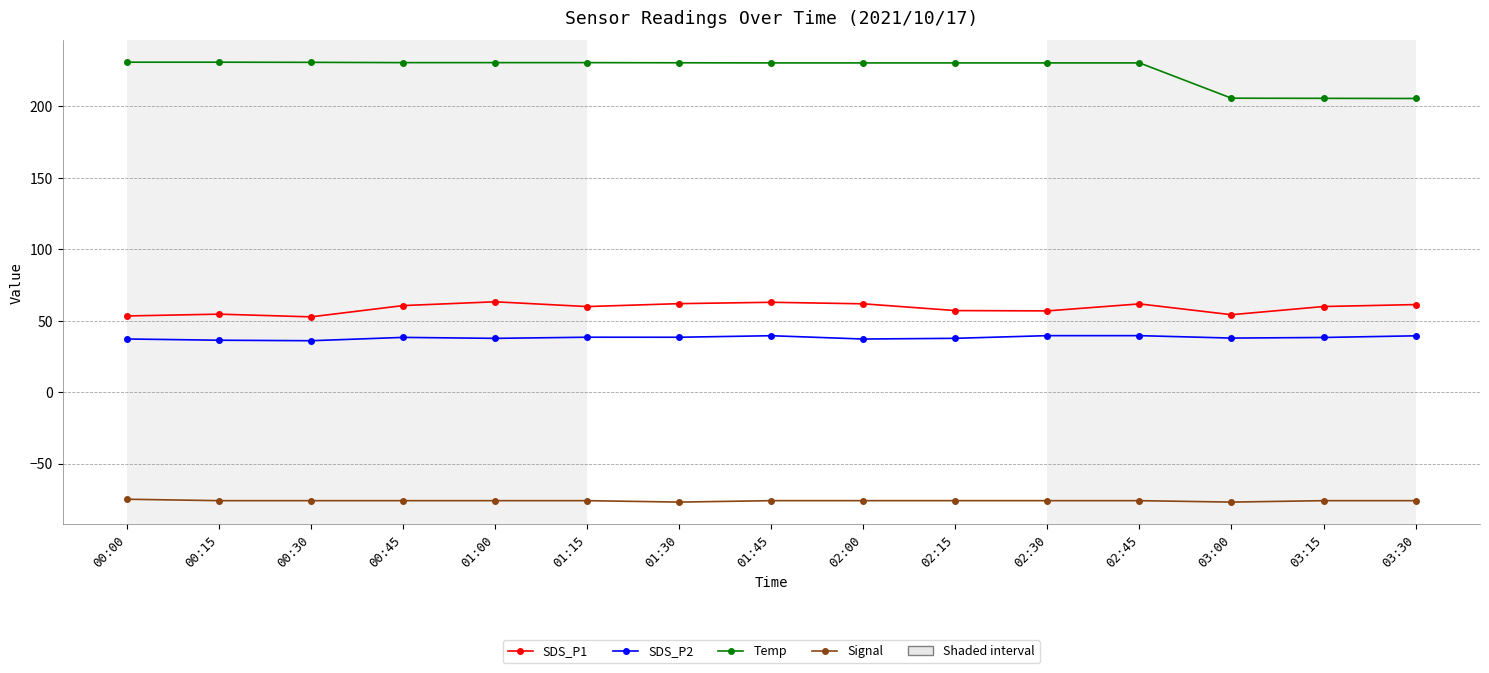

What is the highest value of the SDS_P2 series?

39.5